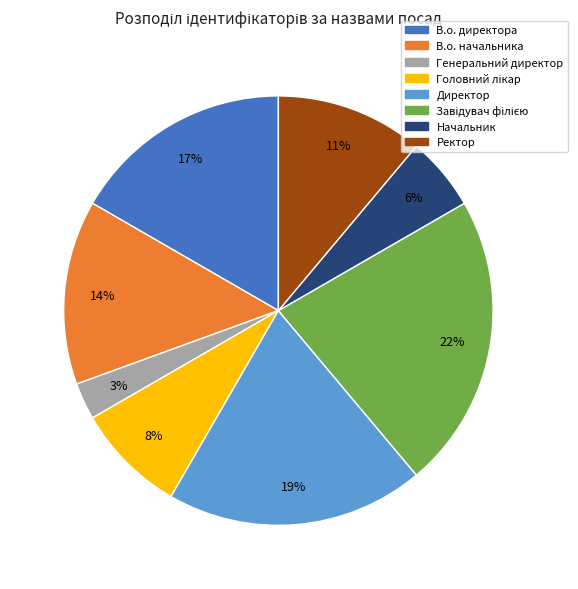

Is it true that Директор is 32% of the pie?

False